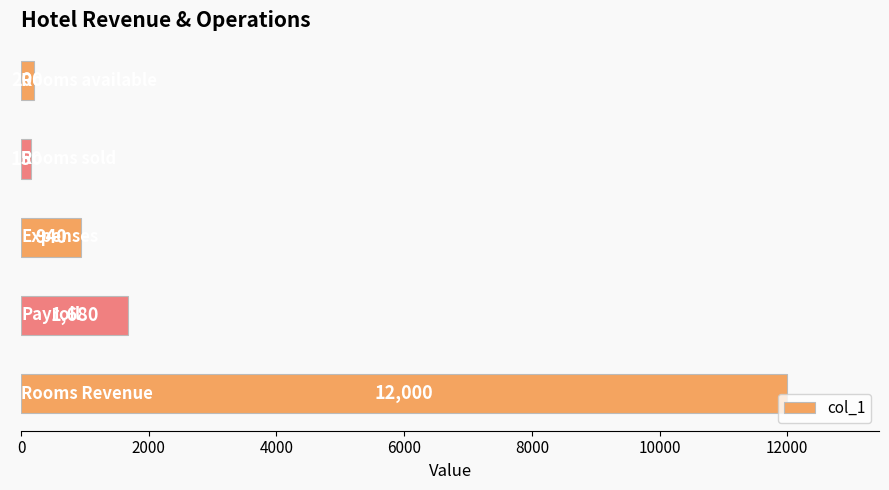

What is the minimum value shown in the chart?

150